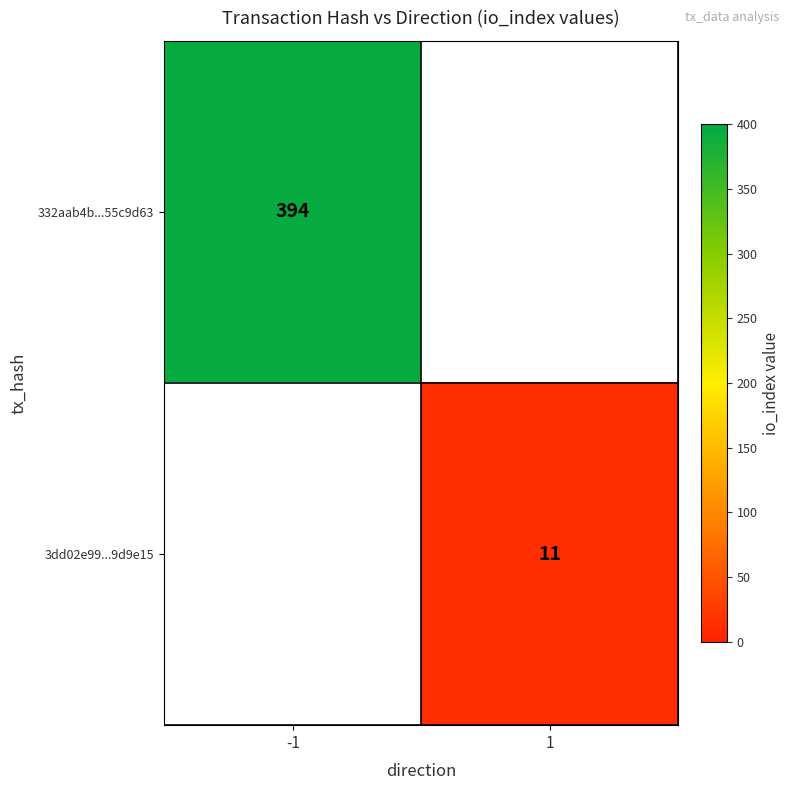

Is it true that 332aab4b...55c9d63 equals 164 at -1?

False